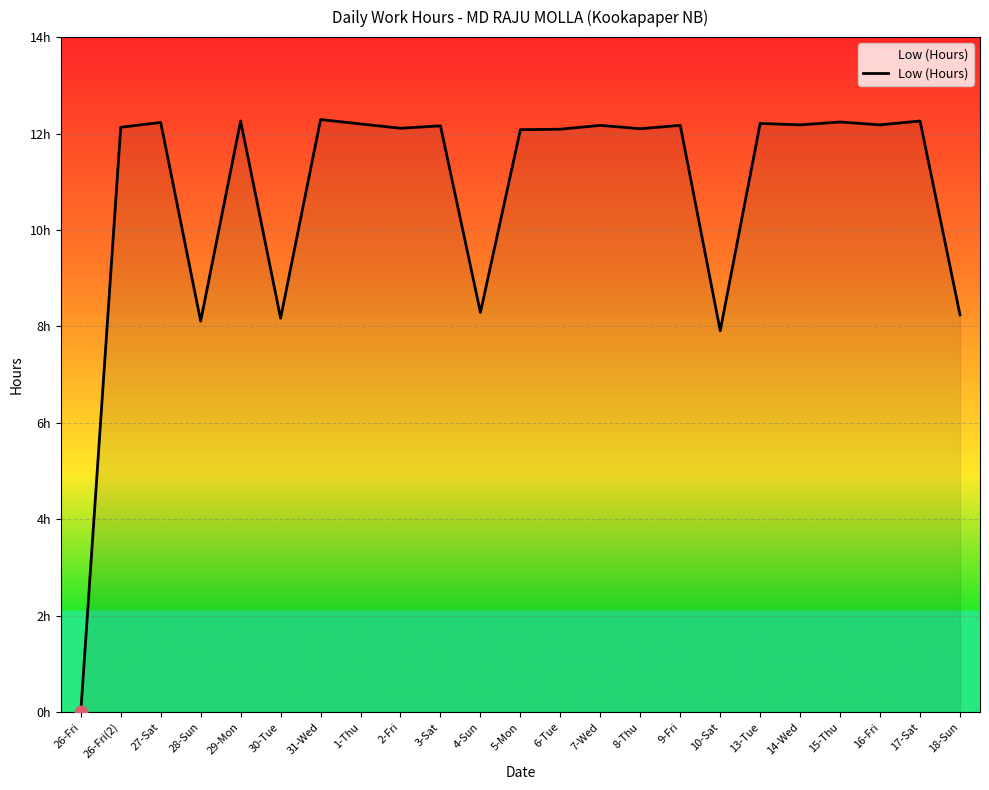

What is the change in value from 8-Thu to 15-Thu?

+0.1